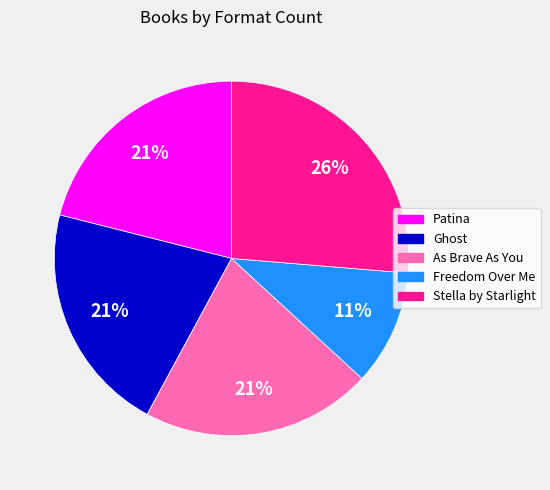

To the nearest percent, what is the combined percentage of Ghost and Freedom Over Me?

32%